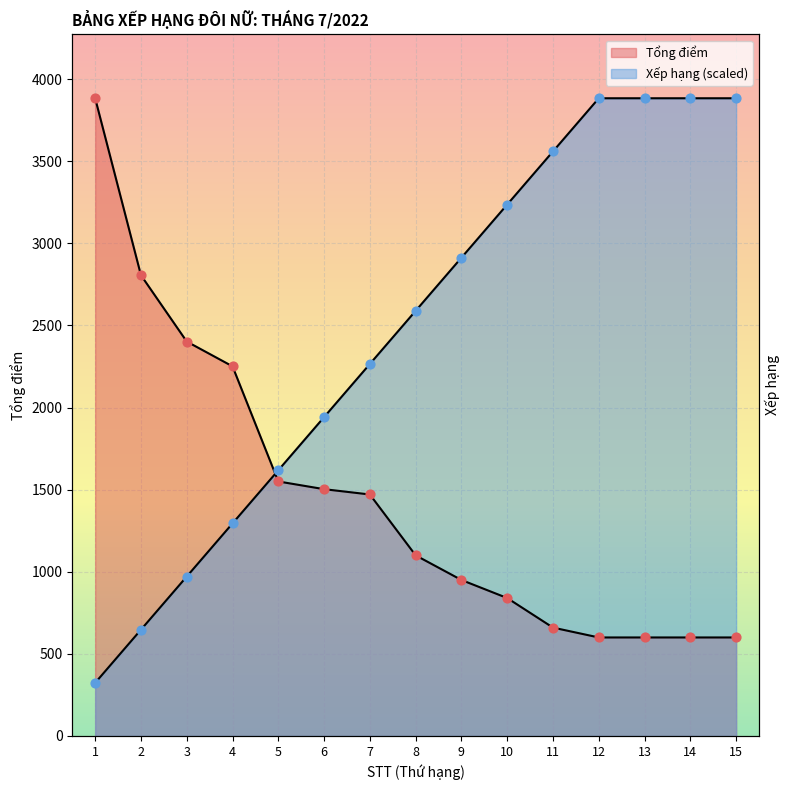

Is the value of Tổng điểm at 13 greater than the value of Xếp hạng at 7?

No